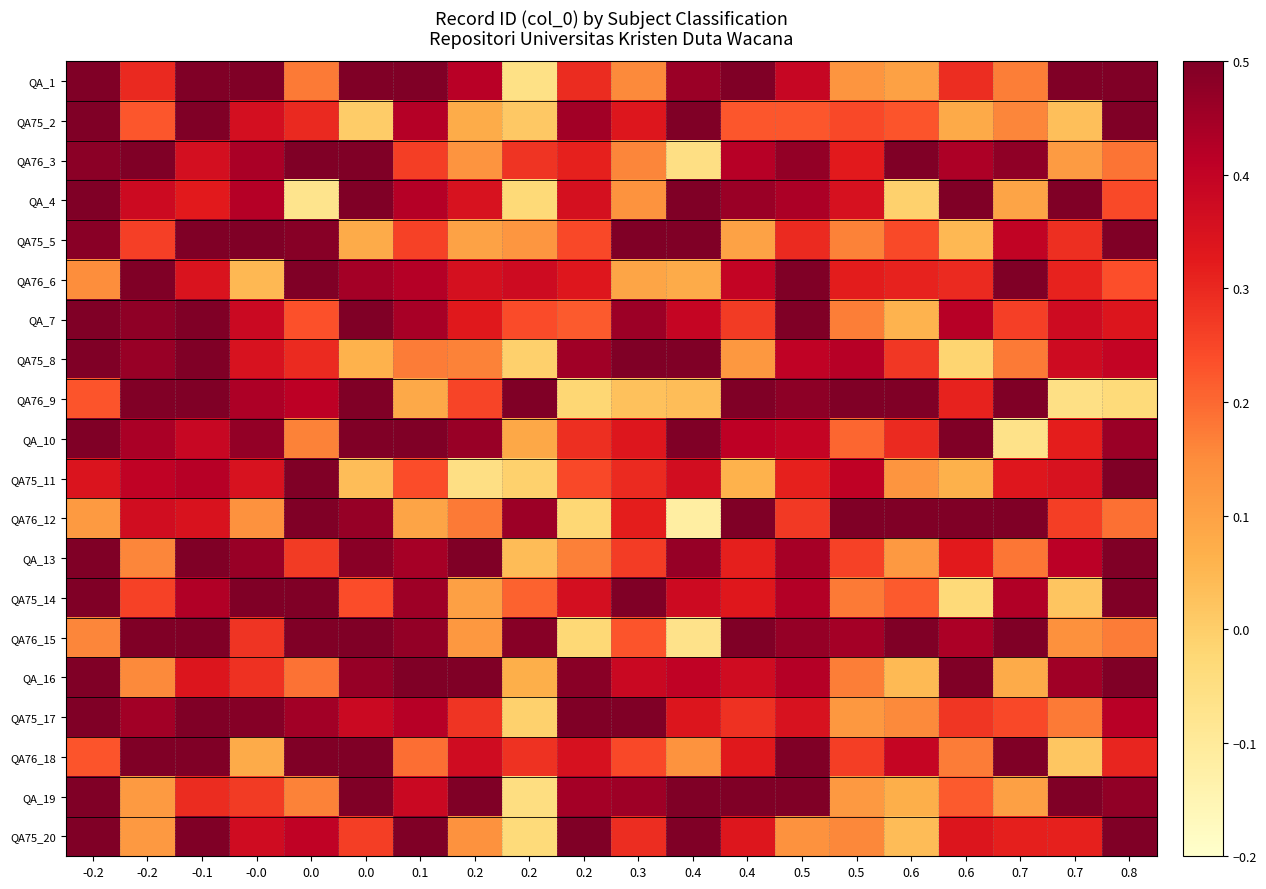

Reading right to left, what are all the values shown in this chart?

QA_1: 0.8=0.5	0.7=0.5	0.7=0.2	0.6=0.3	0.6=0.1	0.5=0.1	0.5=0.4	0.4=0.5	0.4=0.5	0.3=0.2	0.2=0.3	0.2=-0.1	0.2=0.4	0.1=0.5	0.0=0.5	0.0=0.2	-0.0=0.5	-0.1=0.5	-0.2=0.3	-0.2=0.5
QA75_2: 0.8=0.5	0.7=0.0	0.7=0.2	0.6=0.1	0.6=0.2	0.5=0.2	0.5=0.2	0.4=0.2	0.4=0.5	0.3=0.3	0.2=0.4	0.2=0.0	0.2=0.1	0.1=0.4	0.0=0.0	0.0=0.3	-0.0=0.4	-0.1=0.5	-0.2=0.2	-0.2=0.5
QA76_3: 0.8=0.2	0.7=0.1	0.7=0.5	0.6=0.4	0.6=0.5	0.5=0.3	0.5=0.5	0.4=0.4	0.4=-0.1	0.3=0.2	0.2=0.3	0.2=0.3	0.2=0.1	0.1=0.3	0.0=0.5	0.0=0.5	-0.0=0.4	-0.1=0.4	-0.2=0.5	-0.2=0.5
QA_4: 0.8=0.2	0.7=0.5	0.7=0.1	0.6=0.5	0.6=-0.0	0.5=0.4	0.5=0.4	0.4=0.5	0.4=0.5	0.3=0.1	0.2=0.4	0.2=-0.0	0.2=0.4	0.1=0.4	0.0=0.5	0.0=-0.1	-0.0=0.4	-0.1=0.3	-0.2=0.4	-0.2=0.5
QA75_5: 0.8=0.5	0.7=0.3	0.7=0.4	0.6=0.0	0.6=0.2	0.5=0.2	0.5=0.3	0.4=0.1	0.4=0.5	0.3=0.5	0.2=0.2	0.2=0.1	0.2=0.1	0.1=0.3	0.0=0.1	0.0=0.5	-0.0=0.5	-0.1=0.5	-0.2=0.3	-0.2=0.5
QA76_6: 0.8=0.2	0.7=0.3	0.7=0.5	0.6=0.3	0.6=0.3	0.5=0.3	0.5=0.5	0.4=0.4	0.4=0.1	0.3=0.1	0.2=0.3	0.2=0.4	0.2=0.4	0.1=0.4	0.0=0.4	0.0=0.5	-0.0=0.0	-0.1=0.3	-0.2=0.5	-0.2=0.1
QA_7: 0.8=0.3	0.7=0.4	0.7=0.3	0.6=0.4	0.6=0.1	0.5=0.2	0.5=0.5	0.4=0.3	0.4=0.4	0.3=0.5	0.2=0.2	0.2=0.2	0.2=0.3	0.1=0.4	0.0=0.5	0.0=0.2	-0.0=0.4	-0.1=0.5	-0.2=0.5	-0.2=0.5
QA75_8: 0.8=0.4	0.7=0.4	0.7=0.2	0.6=-0.0	0.6=0.3	0.5=0.4	0.5=0.4	0.4=0.1	0.4=0.5	0.3=0.5	0.2=0.5	0.2=-0.0	0.2=0.2	0.1=0.2	0.0=0.1	0.0=0.3	-0.0=0.4	-0.1=0.5	-0.2=0.5	-0.2=0.5
QA76_9: 0.8=-0.0	0.7=-0.1	0.7=0.5	0.6=0.3	0.6=0.5	0.5=0.5	0.5=0.5	0.4=0.5	0.4=0.0	0.3=0.0	0.2=-0.0	0.2=0.5	0.2=0.3	0.1=0.1	0.0=0.5	0.0=0.4	-0.0=0.4	-0.1=0.5	-0.2=0.5	-0.2=0.2
QA_10: 0.8=0.5	0.7=0.3	0.7=-0.1	0.6=0.5	0.6=0.3	0.5=0.2	0.5=0.4	0.4=0.4	0.4=0.5	0.3=0.3	0.2=0.3	0.2=0.1	0.2=0.5	0.1=0.5	0.0=0.5	0.0=0.2	-0.0=0.5	-0.1=0.4	-0.2=0.4	-0.2=0.5
QA75_11: 0.8=0.5	0.7=0.4	0.7=0.3	0.6=0.1	0.6=0.1	0.5=0.4	0.5=0.3	0.4=0.1	0.4=0.4	0.3=0.3	0.2=0.2	0.2=-0.0	0.2=-0.1	0.1=0.2	0.0=0.0	0.0=0.5	-0.0=0.4	-0.1=0.4	-0.2=0.4	-0.2=0.3
QA76_12: 0.8=0.2	0.7=0.3	0.7=0.5	0.6=0.5	0.6=0.5	0.5=0.5	0.5=0.3	0.4=0.5	0.4=-0.1	0.3=0.3	0.2=-0.0	0.2=0.5	0.2=0.2	0.1=0.1	0.0=0.5	0.0=0.5	-0.0=0.1	-0.1=0.3	-0.2=0.4	-0.2=0.1
QA_13: 0.8=0.5	0.7=0.4	0.7=0.2	0.6=0.3	0.6=0.1	0.5=0.3	0.5=0.4	0.4=0.3	0.4=0.5	0.3=0.3	0.2=0.2	0.2=0.0	0.2=0.5	0.1=0.4	0.0=0.5	0.0=0.3	-0.0=0.5	-0.1=0.5	-0.2=0.2	-0.2=0.5
QA75_14: 0.8=0.5	0.7=0.0	0.7=0.4	0.6=-0.0	0.6=0.2	0.5=0.2	0.5=0.4	0.4=0.3	0.4=0.4	0.3=0.5	0.2=0.4	0.2=0.2	0.2=0.1	0.1=0.5	0.0=0.2	0.0=0.5	-0.0=0.5	-0.1=0.4	-0.2=0.3	-0.2=0.5
QA76_15: 0.8=0.2	0.7=0.1	0.7=0.5	0.6=0.4	0.6=0.5	0.5=0.4	0.5=0.5	0.4=0.5	0.4=-0.1	0.3=0.2	0.2=-0.0	0.2=0.5	0.2=0.1	0.1=0.5	0.0=0.5	0.0=0.5	-0.0=0.3	-0.1=0.5	-0.2=0.5	-0.2=0.2
QA_16: 0.8=0.5	0.7=0.5	0.7=0.1	0.6=0.5	0.6=0.0	0.5=0.2	0.5=0.4	0.4=0.4	0.4=0.4	0.3=0.4	0.2=0.5	0.2=0.1	0.2=0.5	0.1=0.5	0.0=0.5	0.0=0.2	-0.0=0.3	-0.1=0.3	-0.2=0.2	-0.2=0.5
QA75_17: 0.8=0.4	0.7=0.2	0.7=0.2	0.6=0.3	0.6=0.2	0.5=0.1	0.5=0.4	0.4=0.3	0.4=0.3	0.3=0.5	0.2=0.5	0.2=-0.0	0.2=0.3	0.1=0.4	0.0=0.4	0.0=0.4	-0.0=0.5	-0.1=0.5	-0.2=0.4	-0.2=0.5
QA76_18: 0.8=0.3	0.7=0.0	0.7=0.5	0.6=0.2	0.6=0.4	0.5=0.3	0.5=0.5	0.4=0.3	0.4=0.1	0.3=0.2	0.2=0.4	0.2=0.3	0.2=0.4	0.1=0.2	0.0=0.5	0.0=0.5	-0.0=0.1	-0.1=0.5	-0.2=0.5	-0.2=0.2
QA_19: 0.8=0.5	0.7=0.5	0.7=0.1	0.6=0.2	0.6=0.1	0.5=0.1	0.5=0.5	0.4=0.5	0.4=0.5	0.3=0.5	0.2=0.4	0.2=-0.0	0.2=0.5	0.1=0.4	0.0=0.5	0.0=0.2	-0.0=0.3	-0.1=0.3	-0.2=0.1	-0.2=0.5
QA75_20: 0.8=0.5	0.7=0.3	0.7=0.3	0.6=0.3	0.6=0.0	0.5=0.2	0.5=0.1	0.4=0.3	0.4=0.5	0.3=0.3	0.2=0.5	0.2=-0.0	0.2=0.1	0.1=0.5	0.0=0.3	0.0=0.4	-0.0=0.4	-0.1=0.5	-0.2=0.1	-0.2=0.5